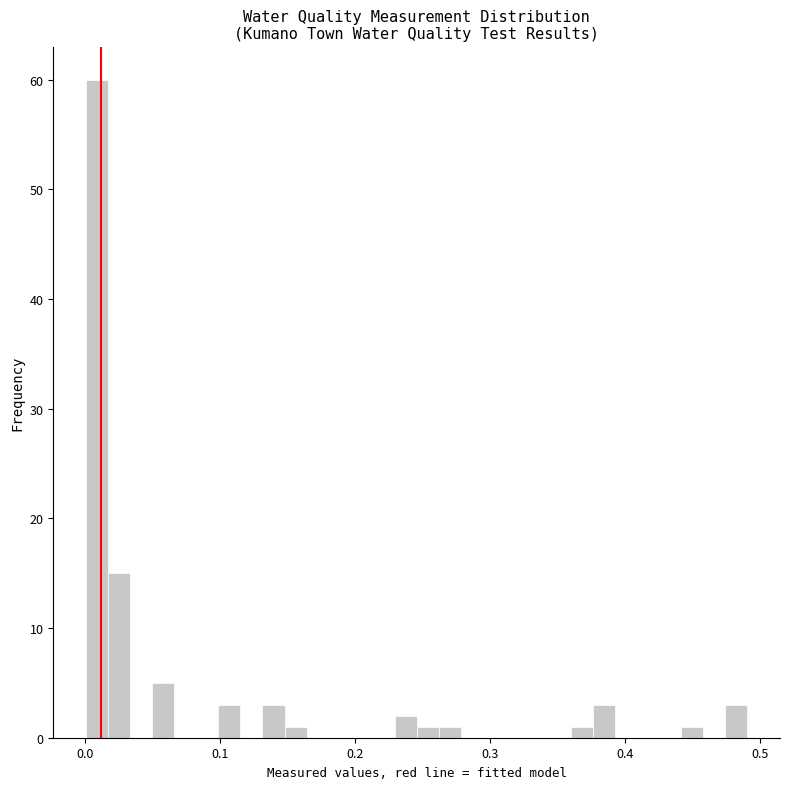

Read against the x-axis, roughly where is the centre of the tallest bar?

0.01